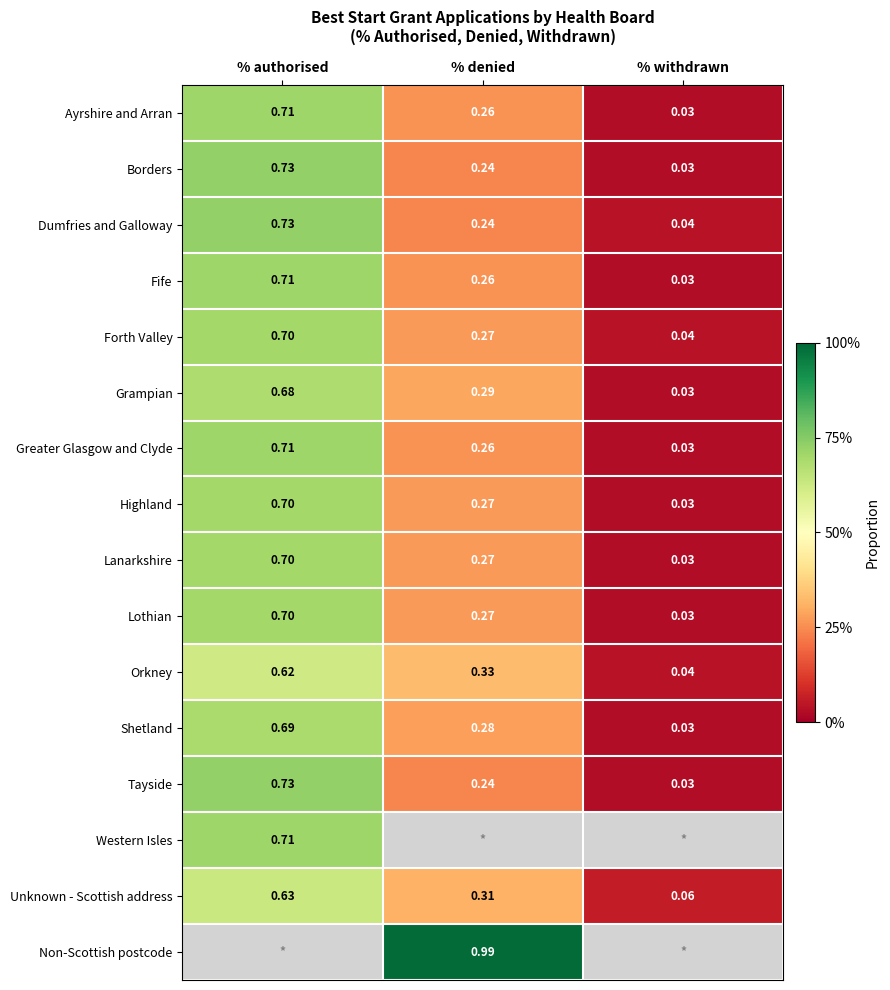

Rank the categories by Greater Glasgow and Clyde value from highest to lowest.

% authorised, % denied, % withdrawn